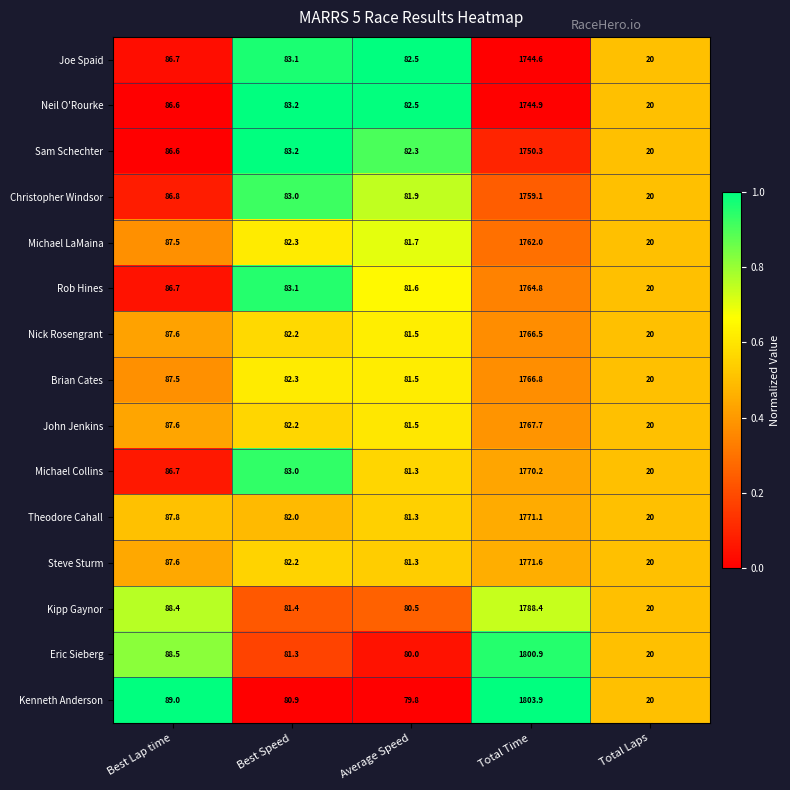

At which category is the sum across all series the highest?

Total Time